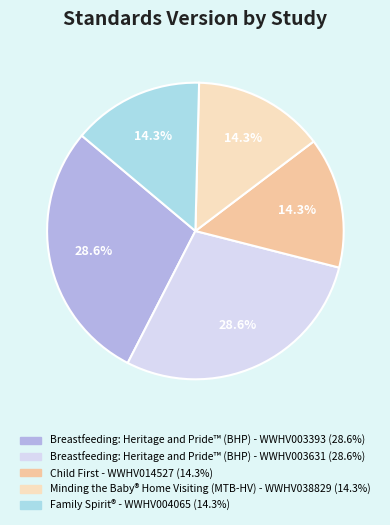

To the nearest percent, what is the difference between the largest and smallest slice percentages?

14%